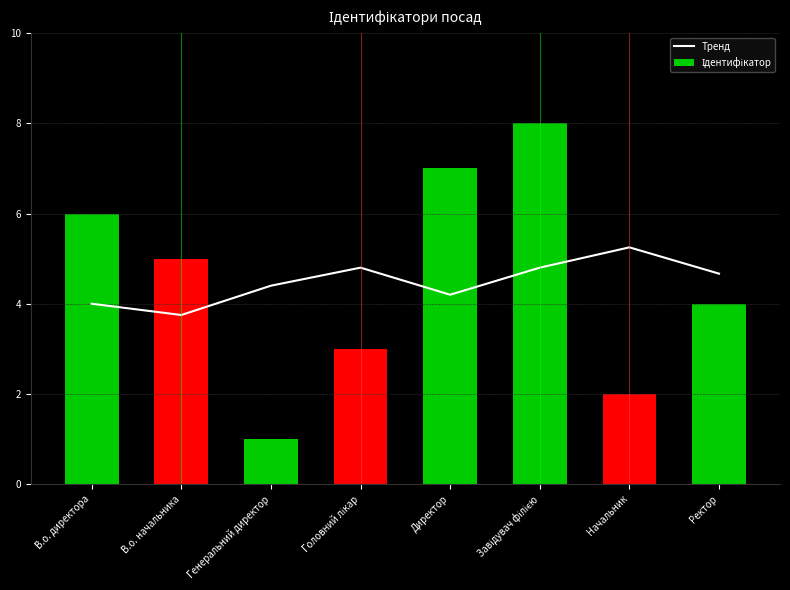

At Генеральний директор, list the series in order from smallest to largest.

Ідентифікатор, Тренд